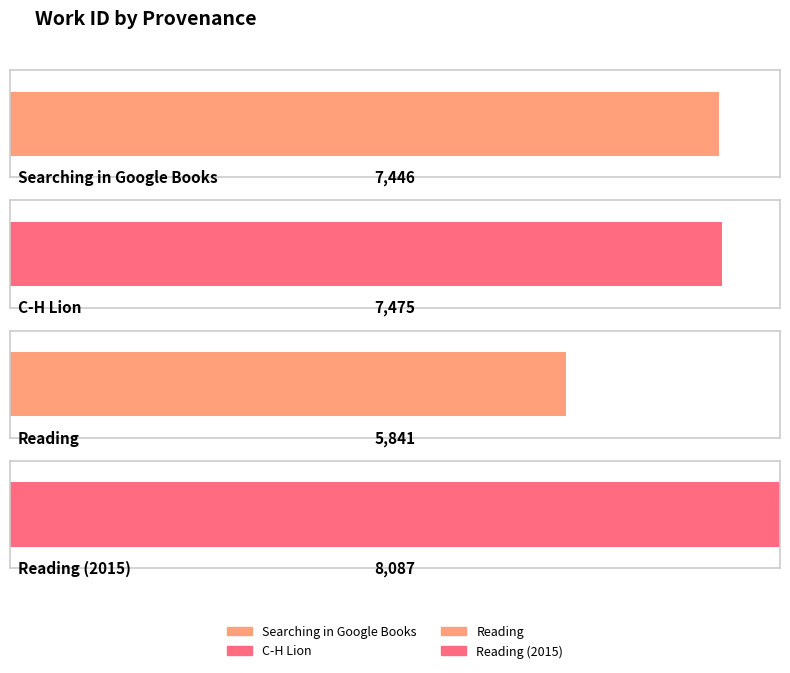

What is the greatest value displayed?

8087